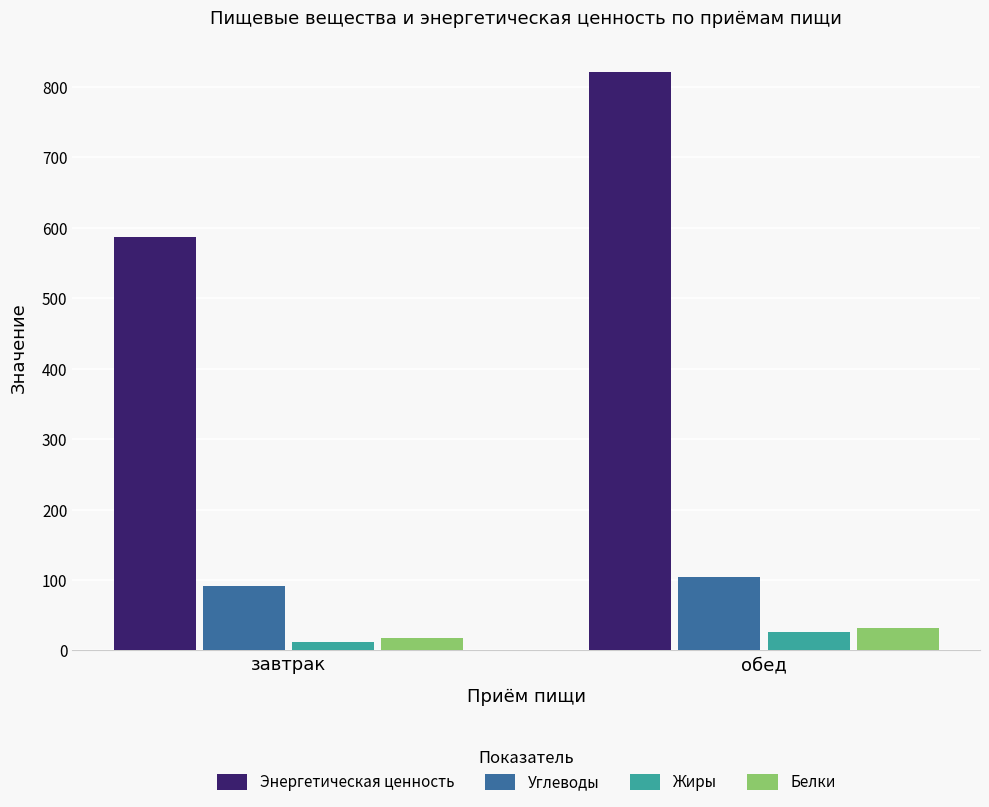

Is it true that Энергетическая ценность equals 821.1 at обед?

True